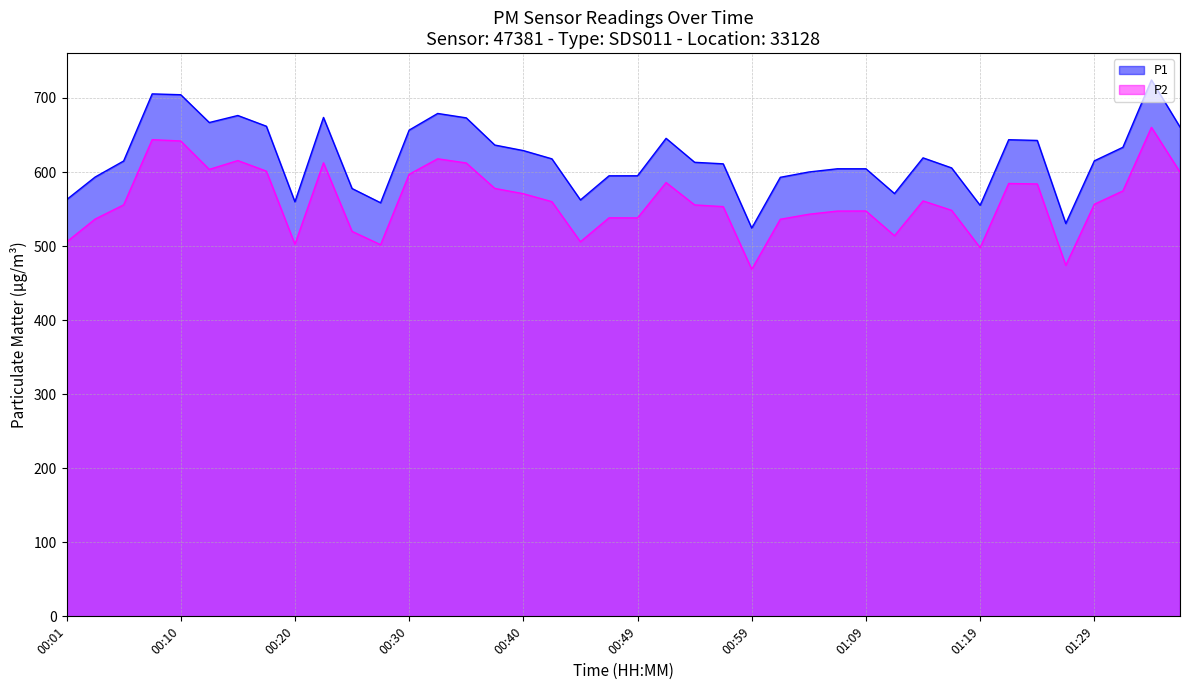

Reading left to right, extract all data points from this chart.

P1: 562.6	593.2	614.9	705.5	704.4	666.9	676.4	661.9	559.7	673.7	577.8	558.5	656.6	679.1	673.2	636.5	629.0	617.8	562.3	594.9	594.9	645.5	613.1	611.1	524.3	592.9	600.0	604.4	604.4	571.0	619.1	605.6	555.0	643.6	642.7	530.5	615.1	633.4	724.4	660.8
P2: 505.6	536.4	555.6	643.7	642.0	603.5	615.5	601.2	502.5	612.5	519.9	501.9	596.9	617.9	612.2	577.9	570.7	560.0	505.9	538.1	538.0	585.8	555.6	553.3	468.6	536.2	543.0	547.3	547.4	514.0	561.0	548.3	497.8	584.5	583.9	474.0	556.5	574.5	660.4	600.0